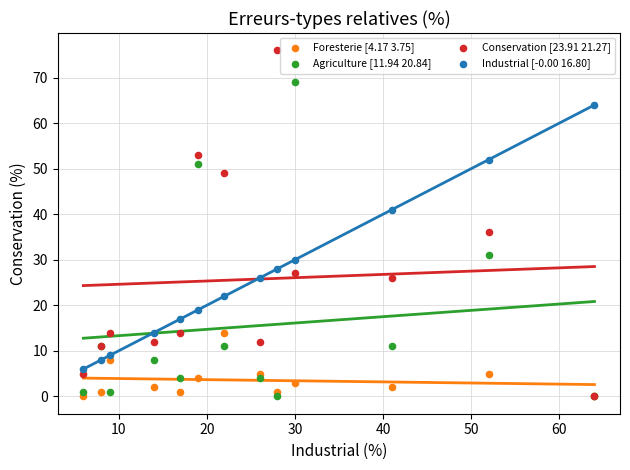

Across all series, what Y value is closest to 38?

36